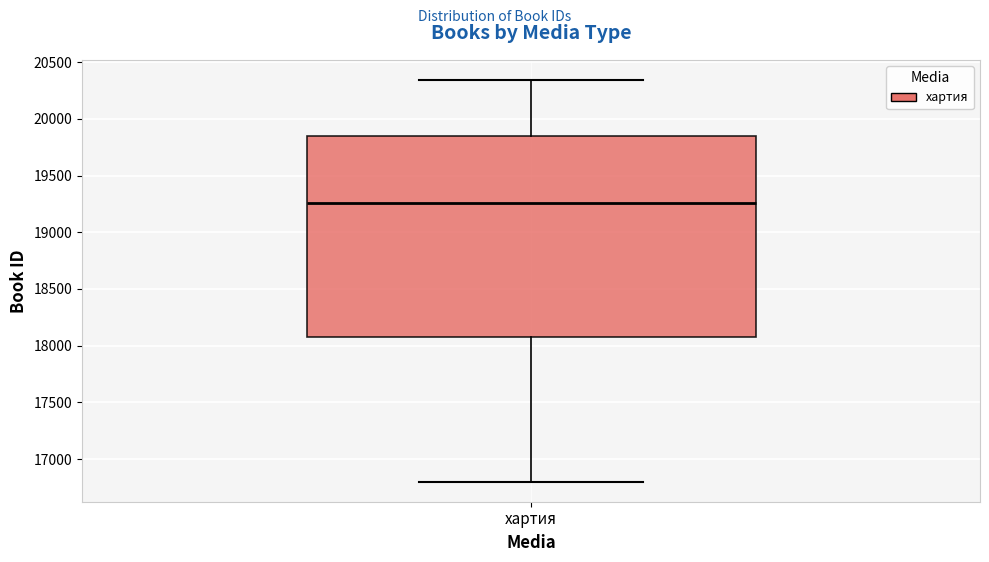

Transcribe this box plot: give where the median line is, the range the box spans, and where the two whiskers end, as read against the y-axis. The values are not printed on the chart, so give them approximately, as read against the axis.

median 19250, box 18050 to 19850, whiskers 16800 to 20350